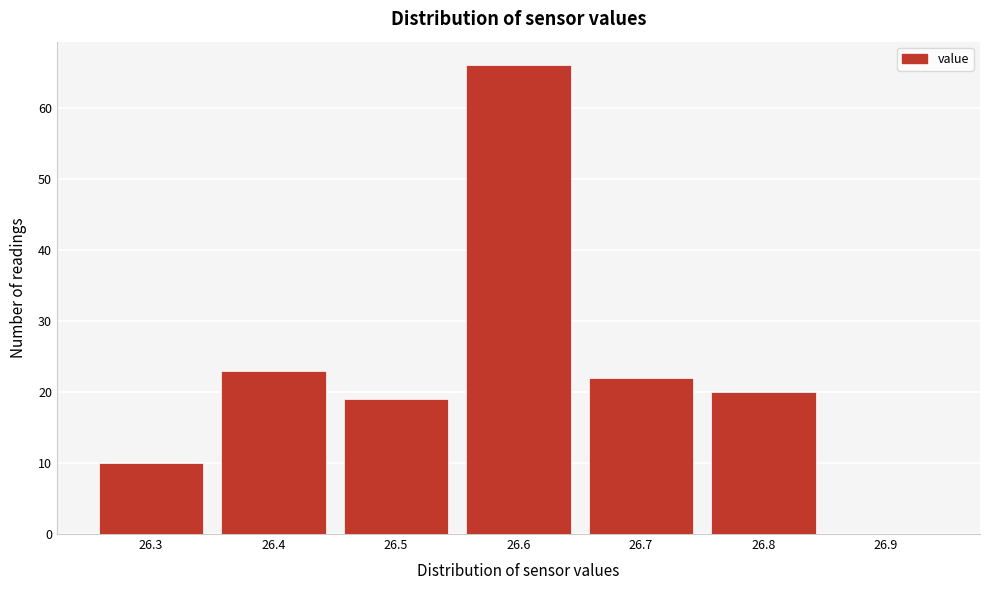

Reading left to right, extract all data points from this chart.

26.3=10	26.4=23	26.5=19	26.6=66	26.7=22	26.8=20	26.9=0